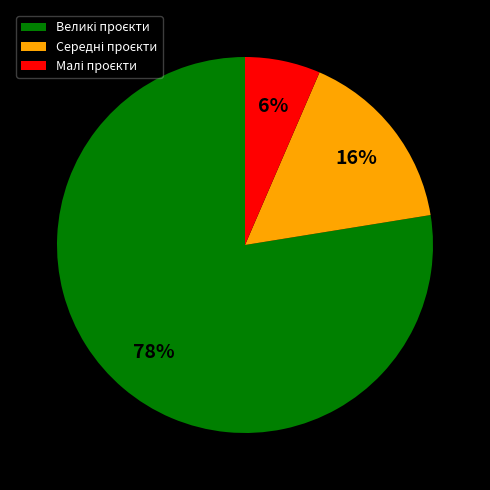

To the nearest percent, what is the average slice percentage?

33%